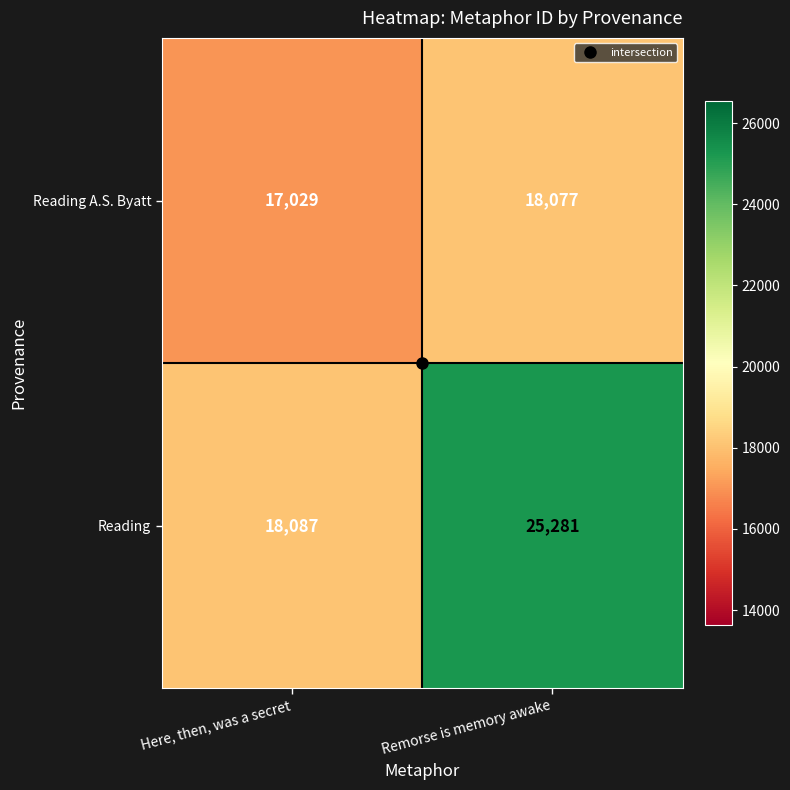

At which category does the chart reach its peak across all series?

Remorse is memory awake